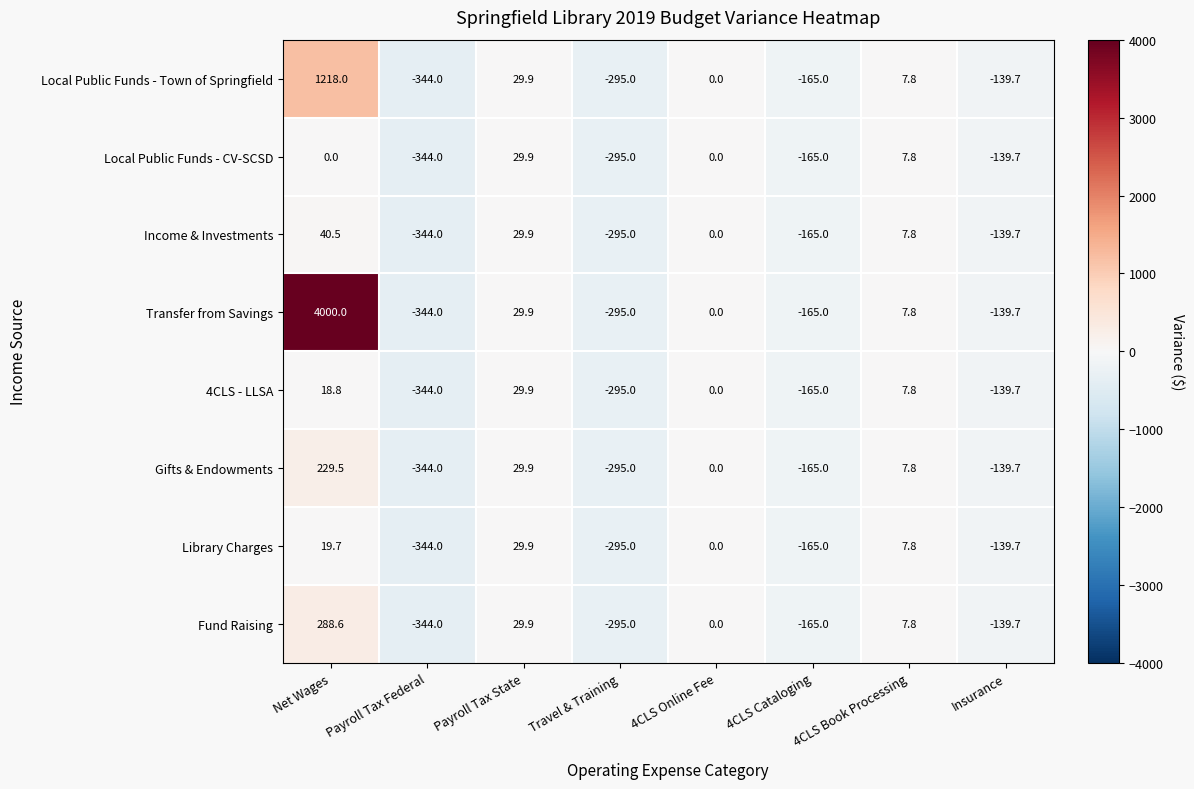

How many data points in Income & Investments are less than 0?

4